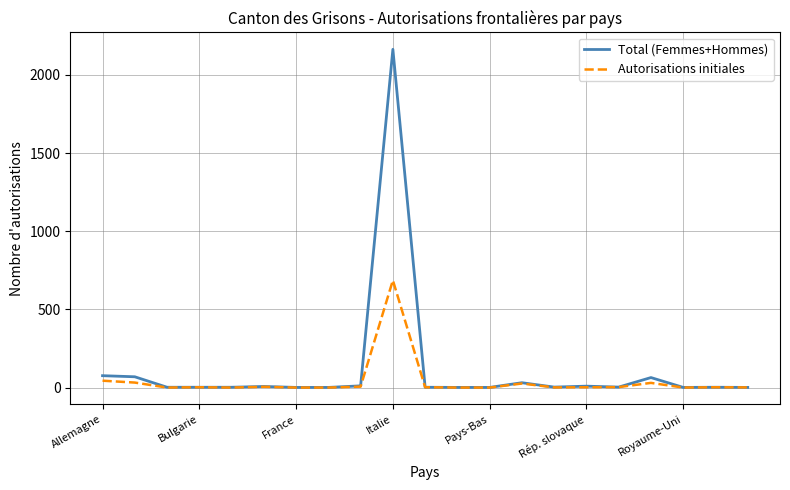

Which series has the widest spread of values?

Total (Femmes+Hommes)